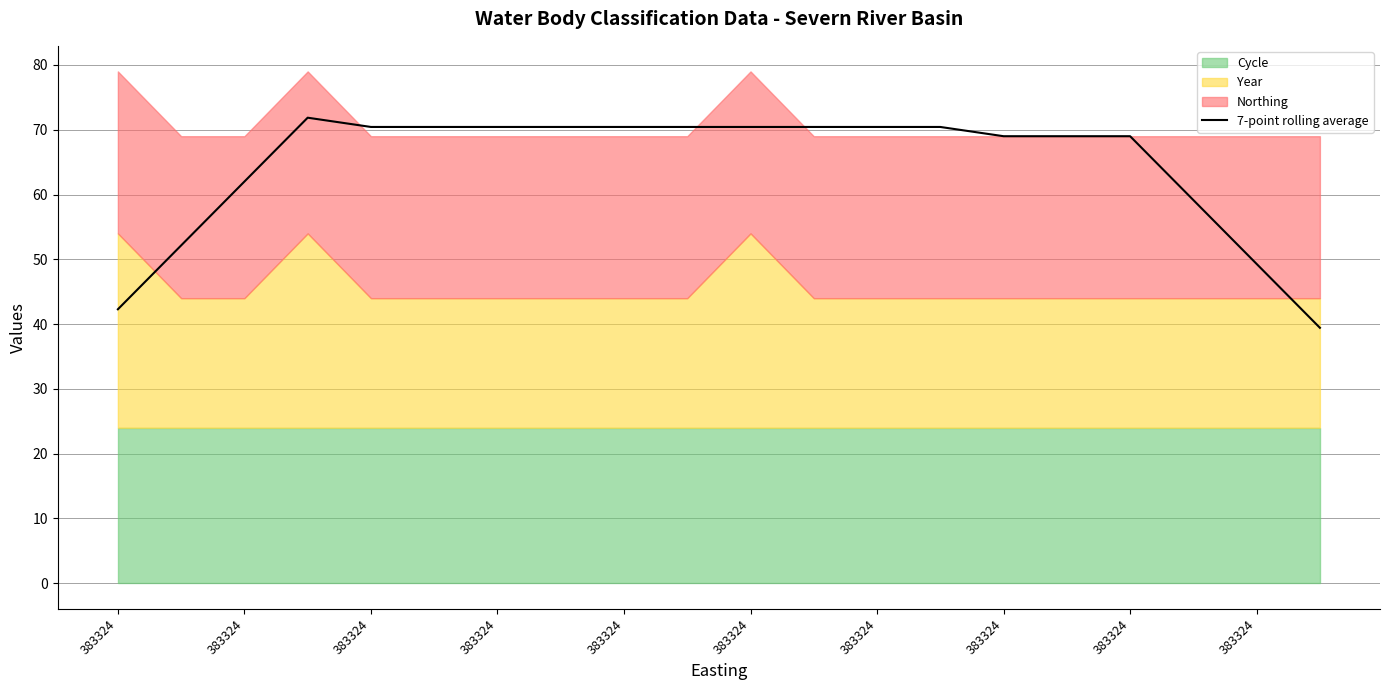

How many data points are less than 70?

9